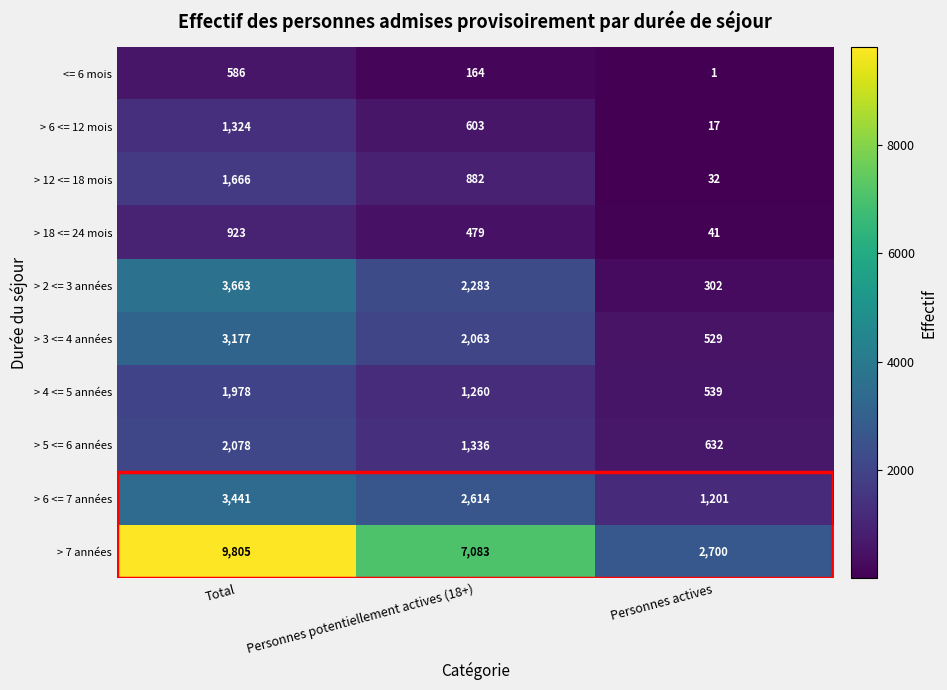

The > 12 <= 18 mois series shows 32 at Personnes actives. True or false?

True